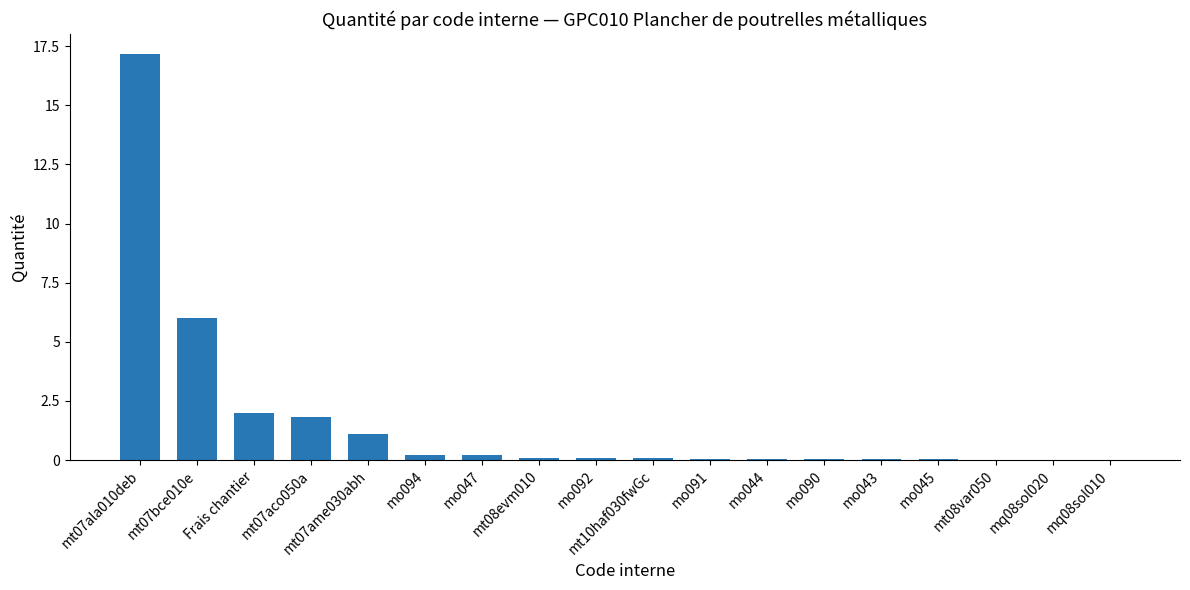

Where is the data nearest to the value 8?

mt07bce010e